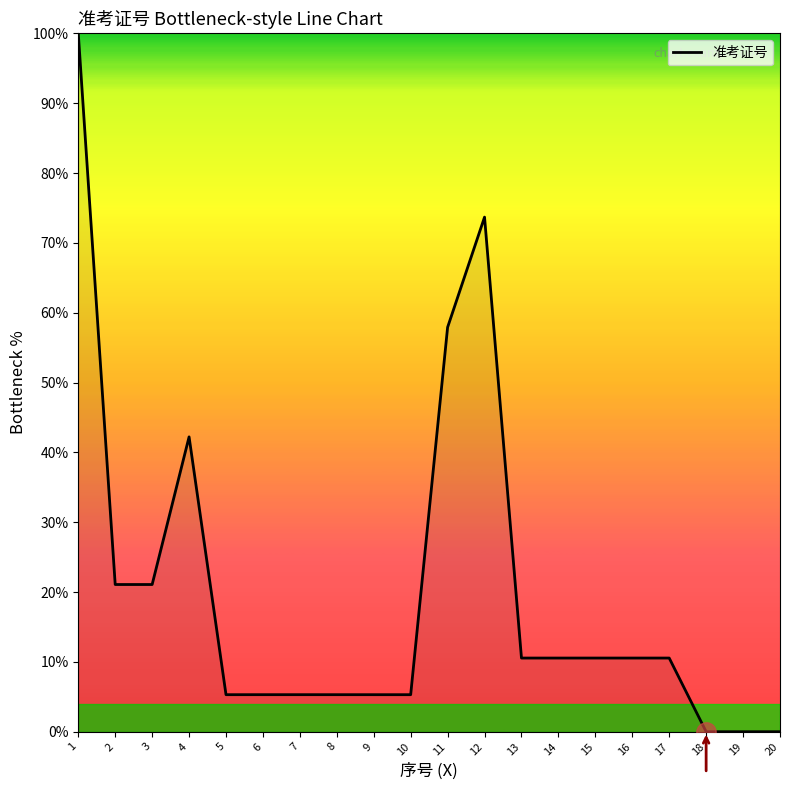

What is the maximum value shown in the chart?

100.0